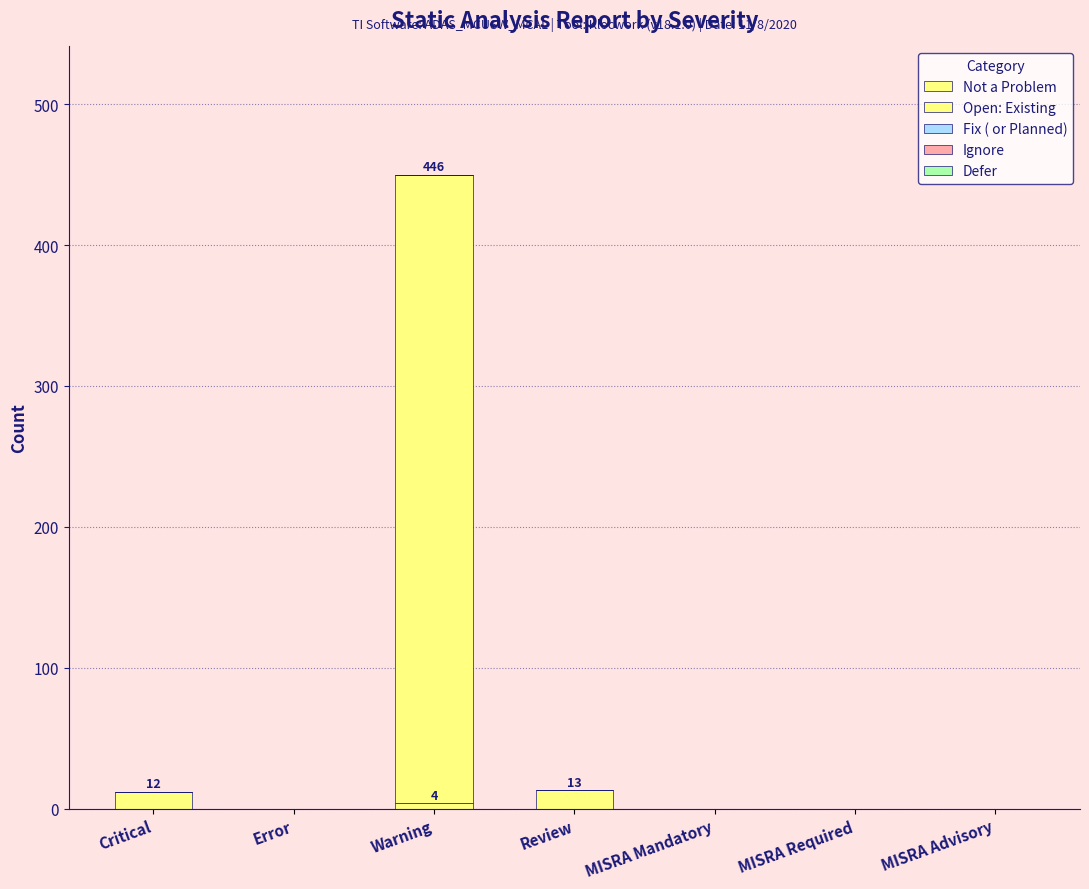

Are the bars grouped side by side (vs. stacked)?

No